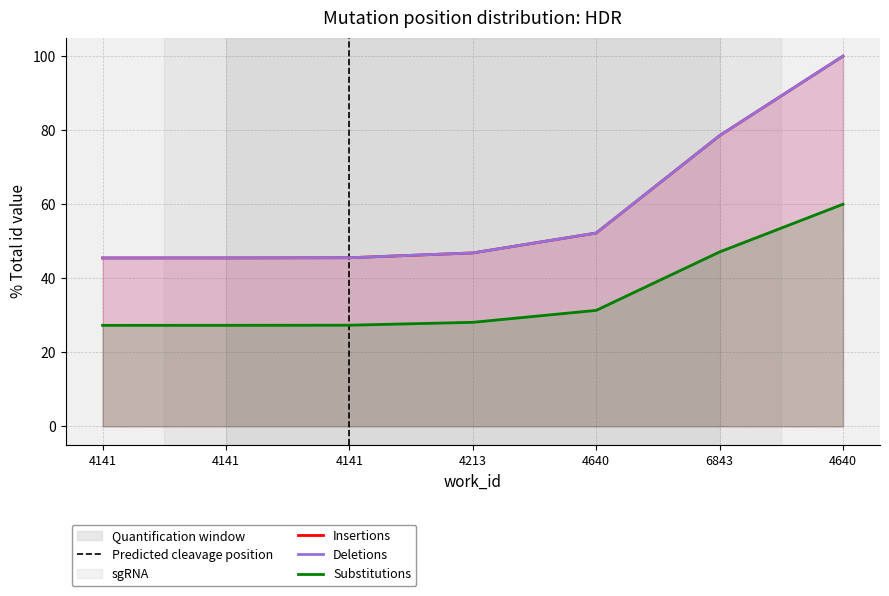

Rank the series by their maximum value, from lowest to highest.

Substitutions, Insertions, Deletions